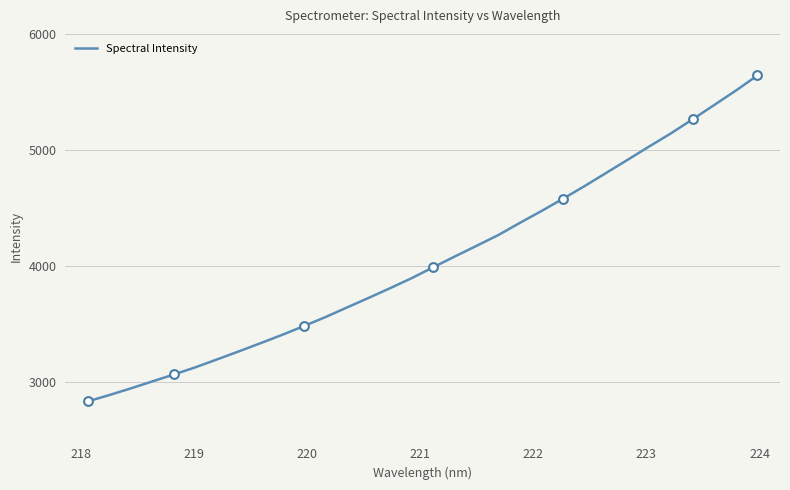

What is the difference between the maximum and minimum values?

2810.0